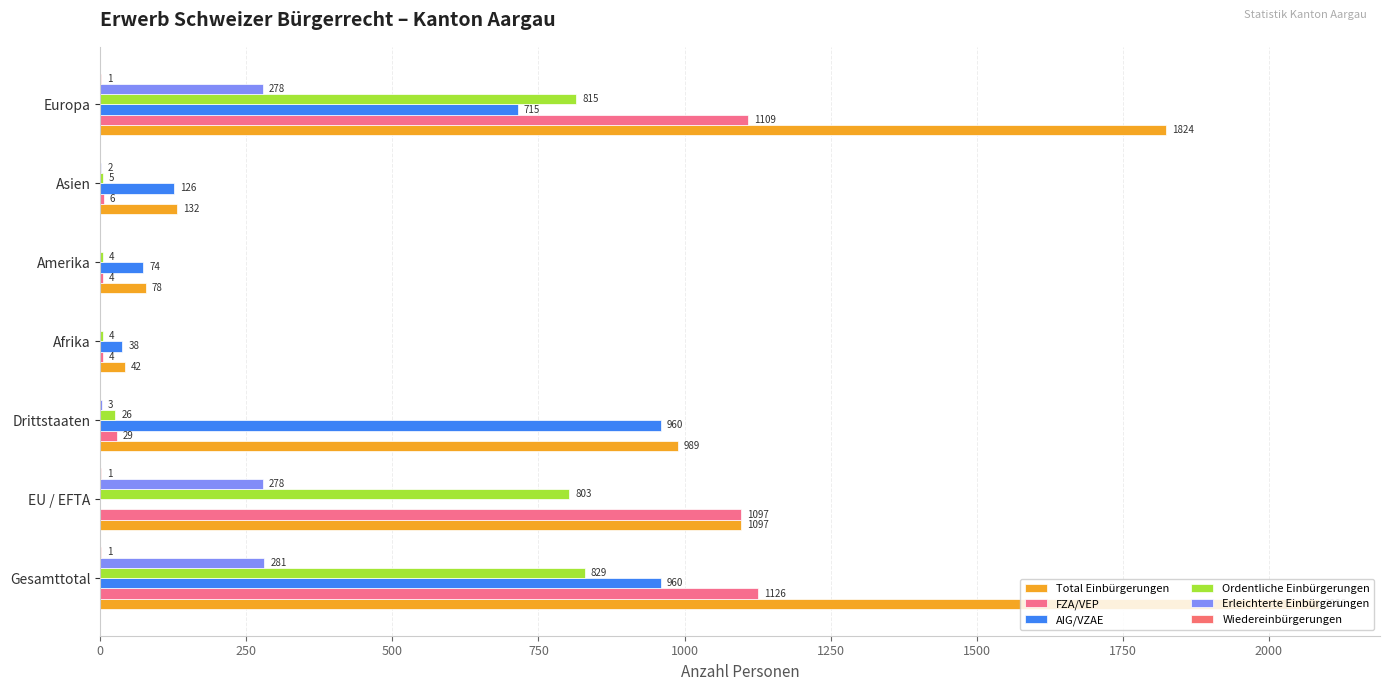

Count the number of data series in this chart.

6